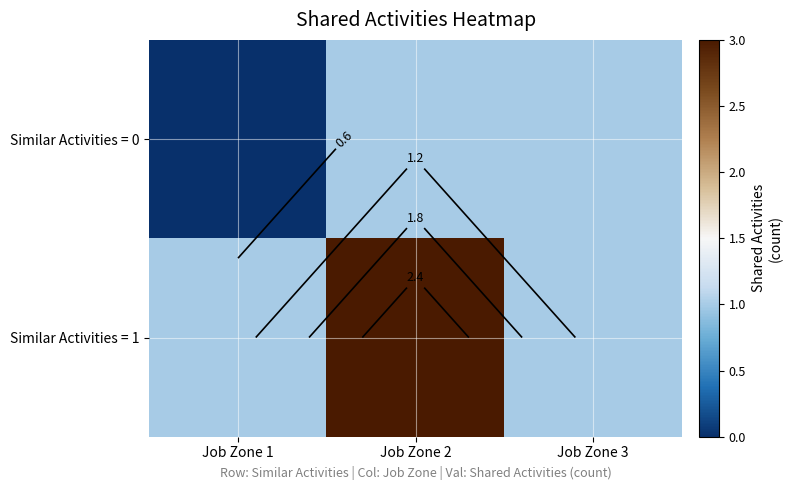

What value does the Similar Activities = 1 series have at Job Zone 1?

1